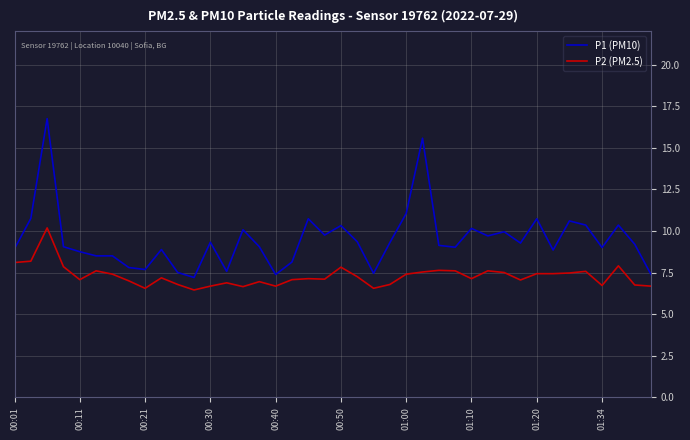

Which series has the largest total across all categories?

P1 (PM10)